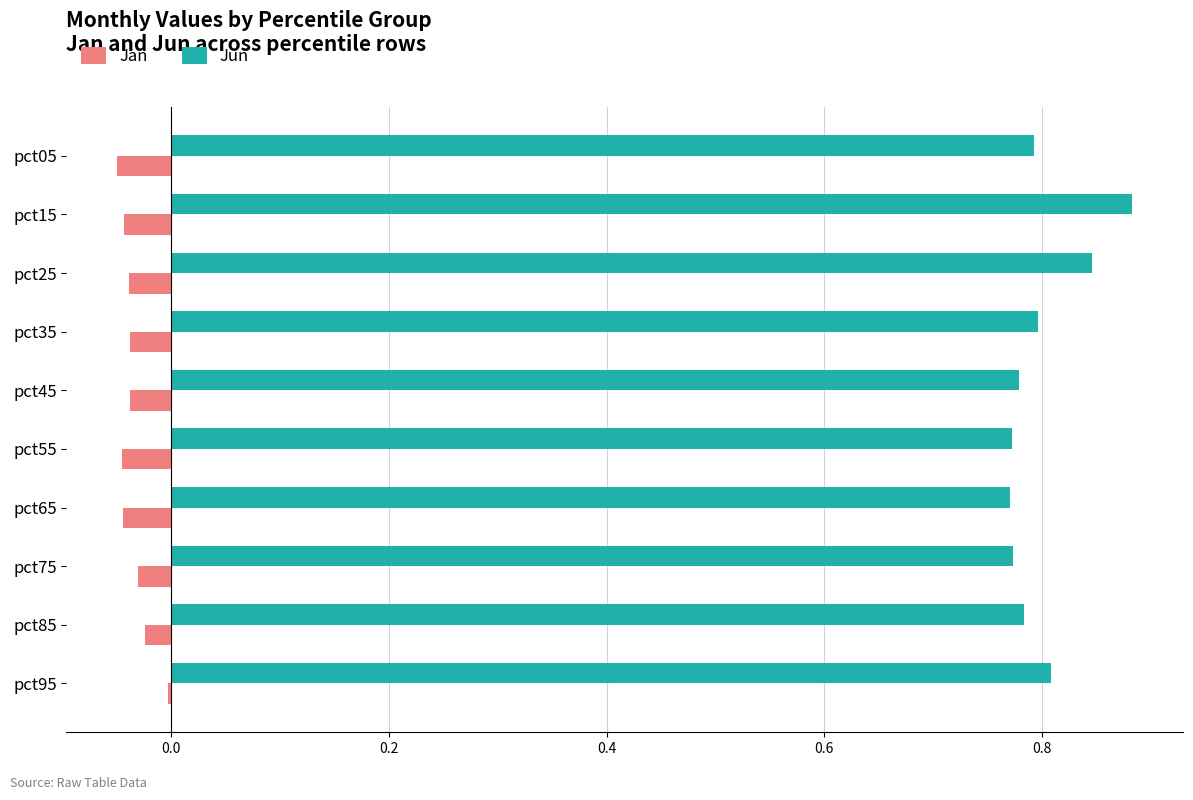

Which series has the largest total across all categories?

Jun